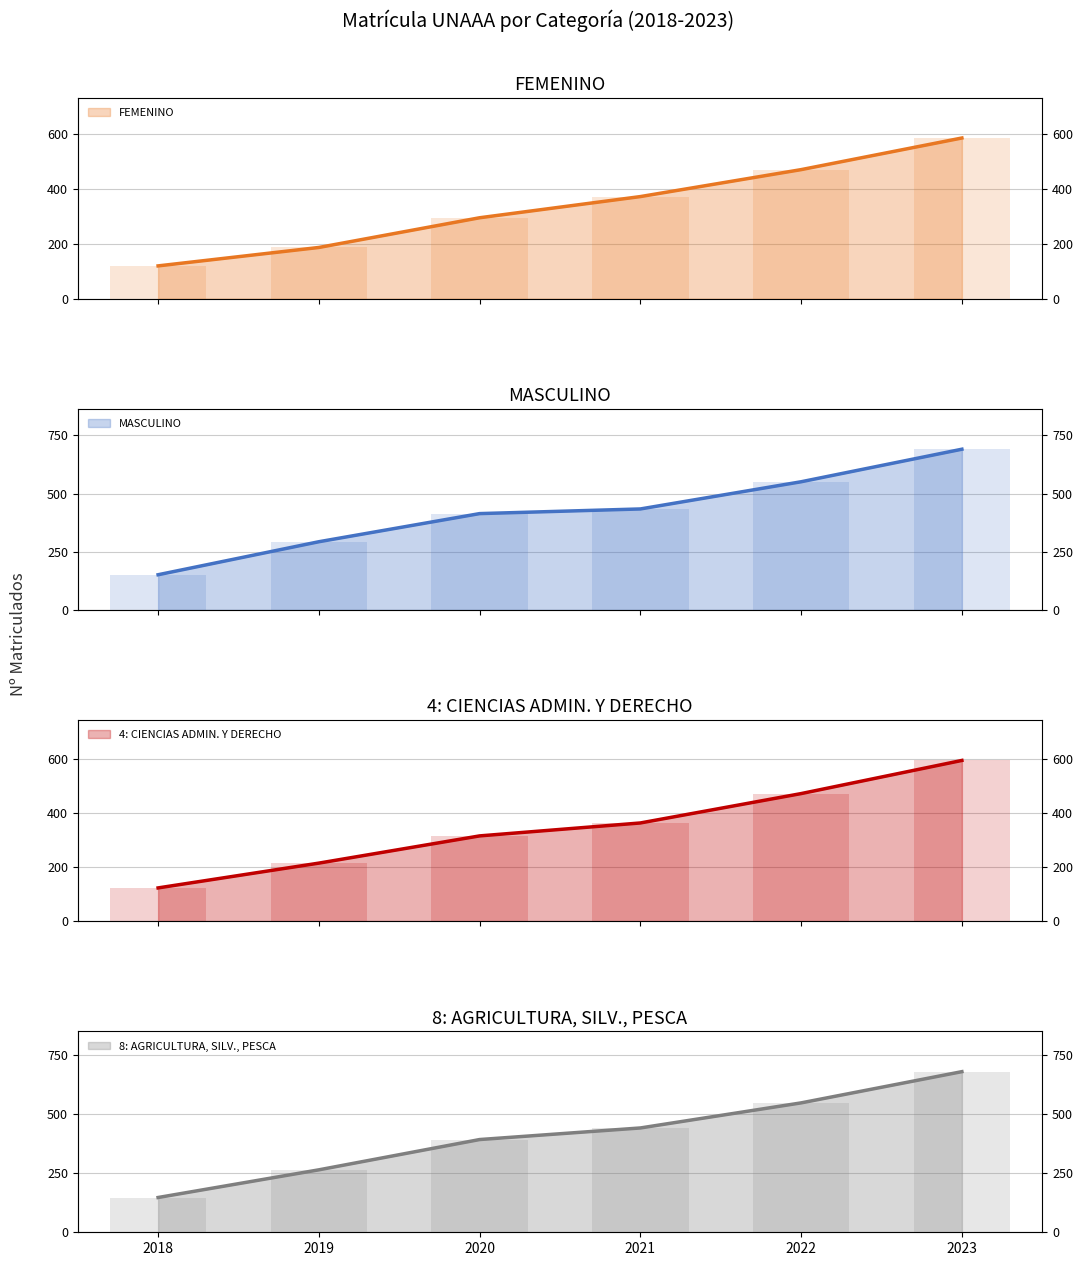

Where is 8: AGRICULTURA, SILV., PESCA nearest to the value 413?

2020